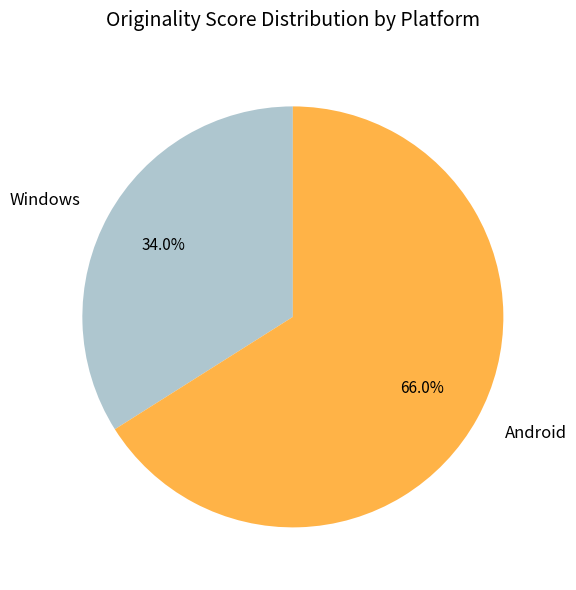

How many slices are in this pie chart?

2